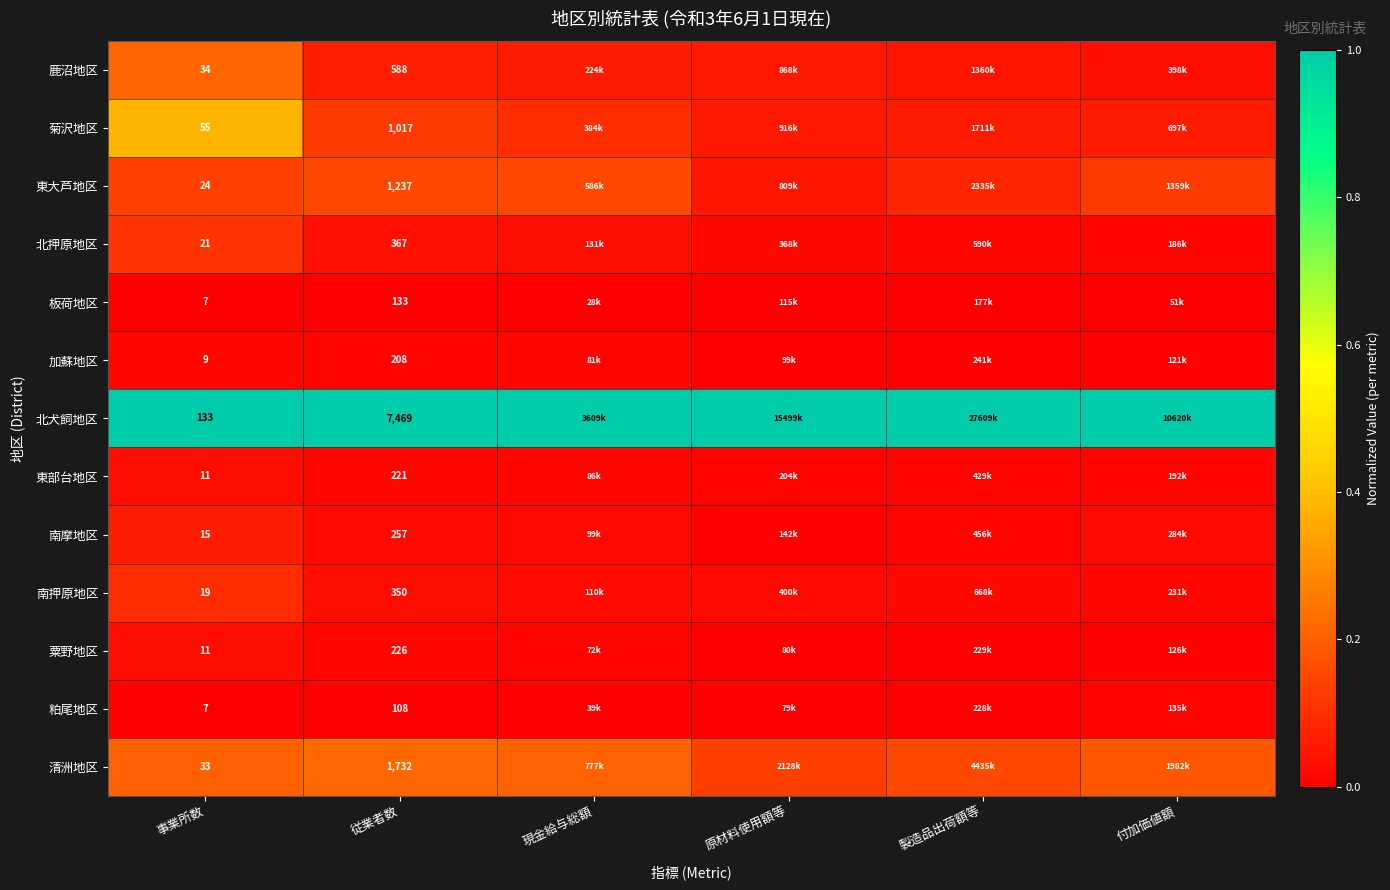

Rank the series at 従業者数 from highest to lowest value.

北犬飼地区, 清洲地区, 東大芦地区, 菊沢地区, 鹿沼地区, 北押原地区, 南押原地区, 南摩地区, 粟野地区, 東部台地区, 加蘇地区, 板荷地区, 粕尾地区